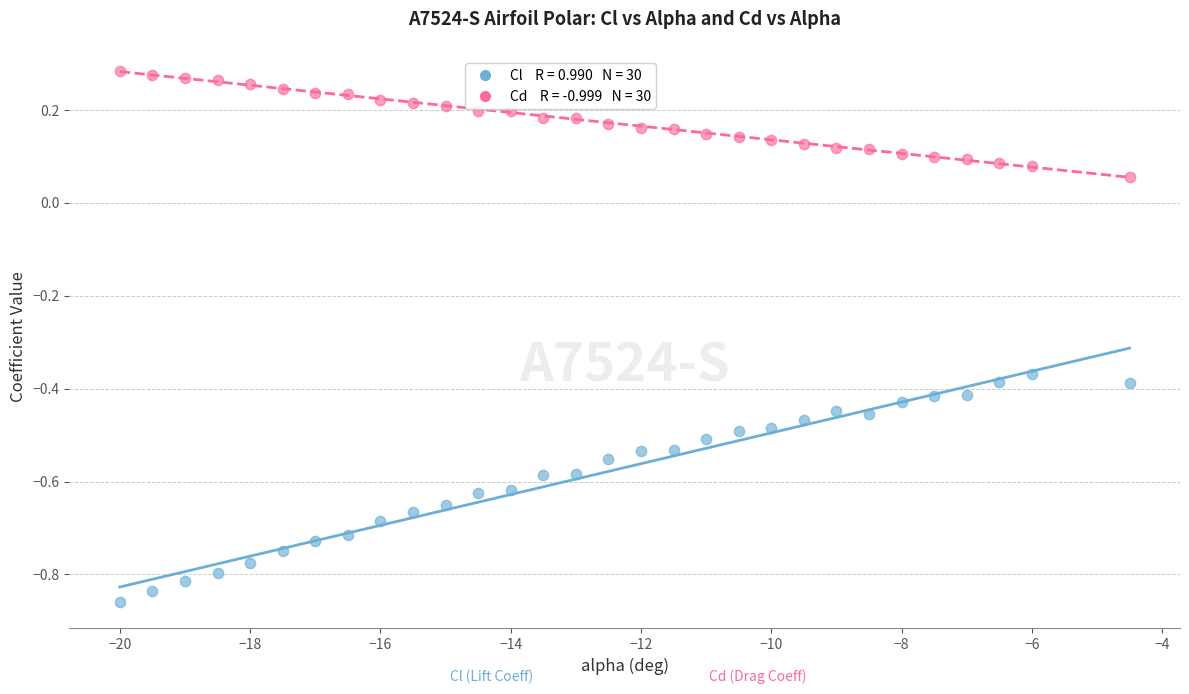

Across all data points, what is the range of X values (max minus min)?

15.5